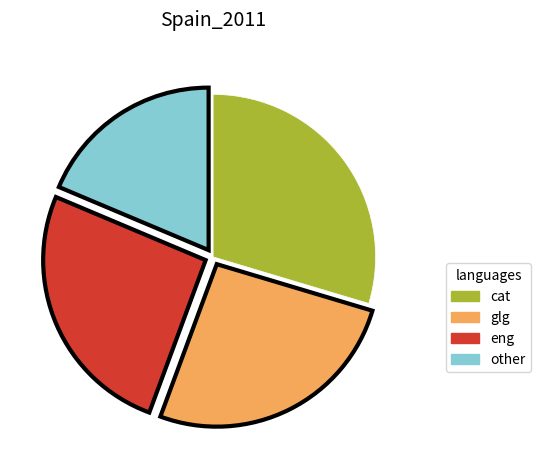

Is there a majority slice in this chart?

No